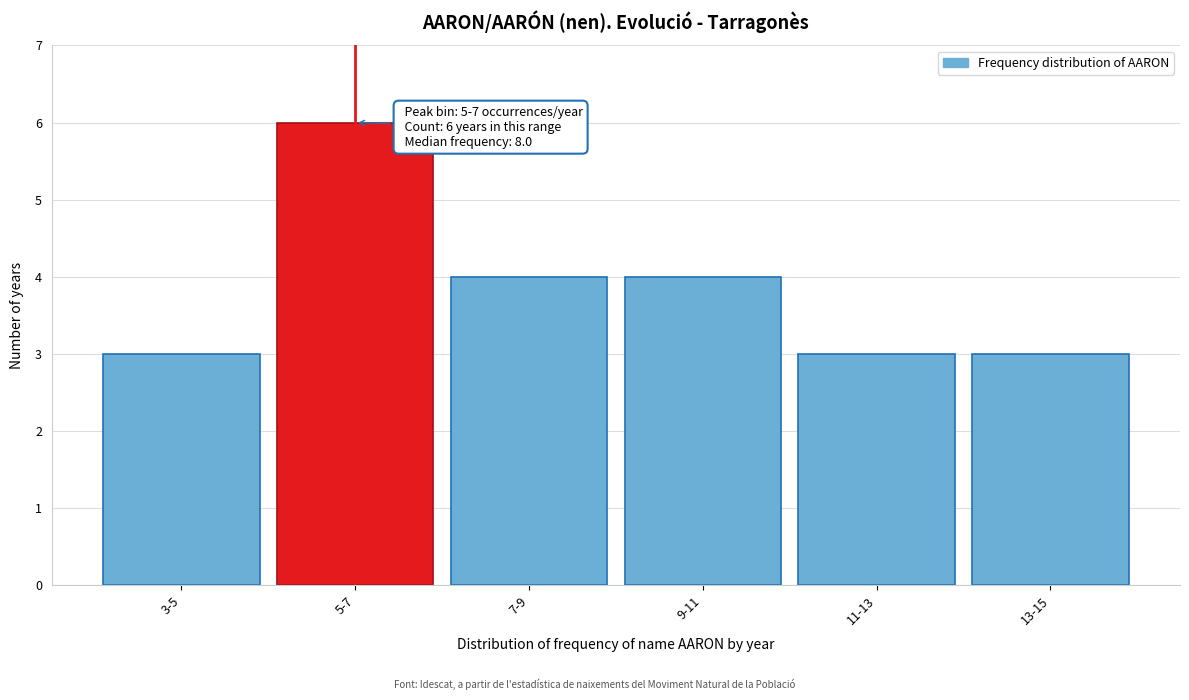

Reading left to right, list all the values displayed in this chart.

3	6	4	4	3	3